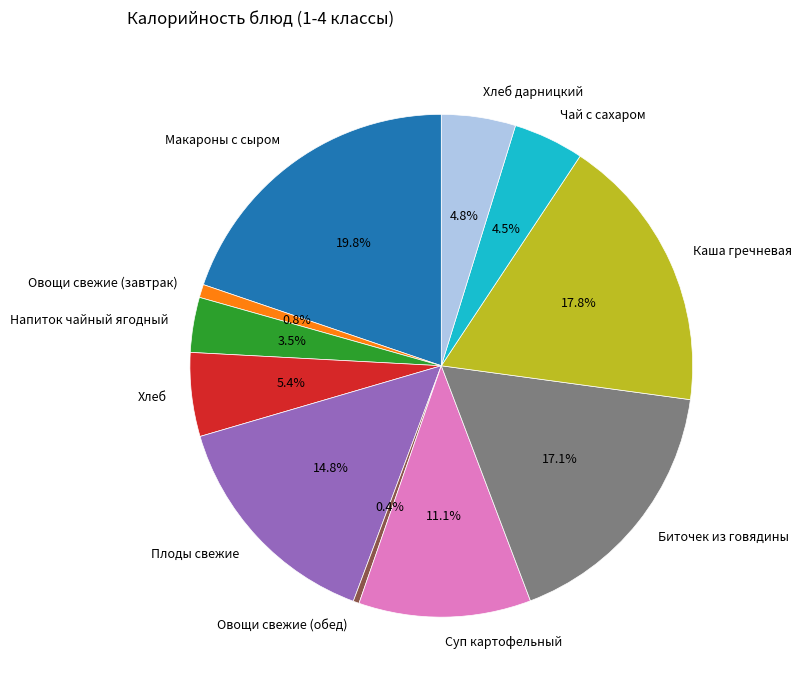

Which category has the biggest portion of the pie?

Макароны с сыром